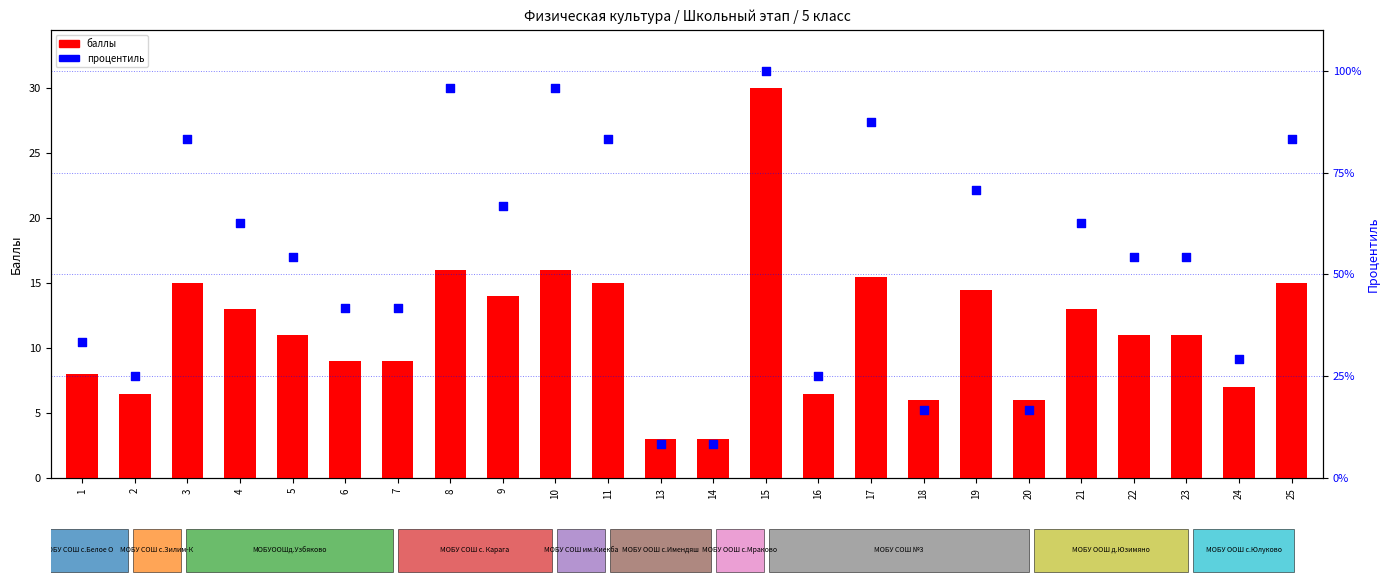

Is the value of процентиль at 18 greater than the value of баллы at 4?

Yes